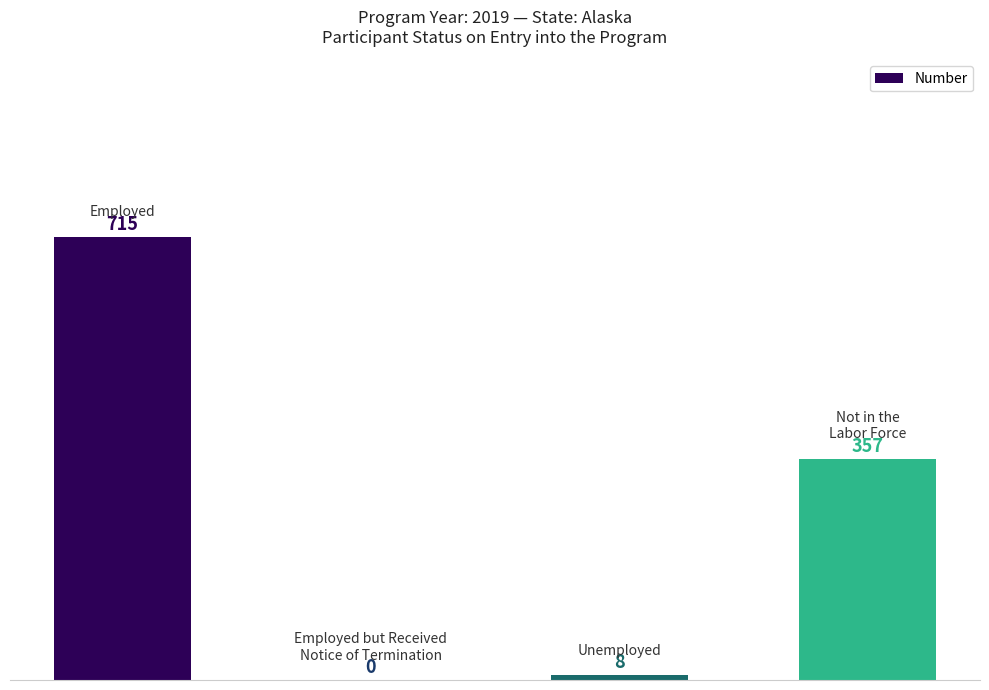

What is the sum of all values?

1080